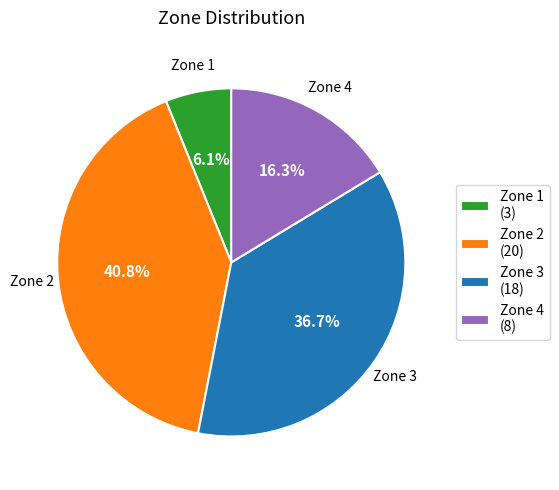

Does any single category account for the majority?

No